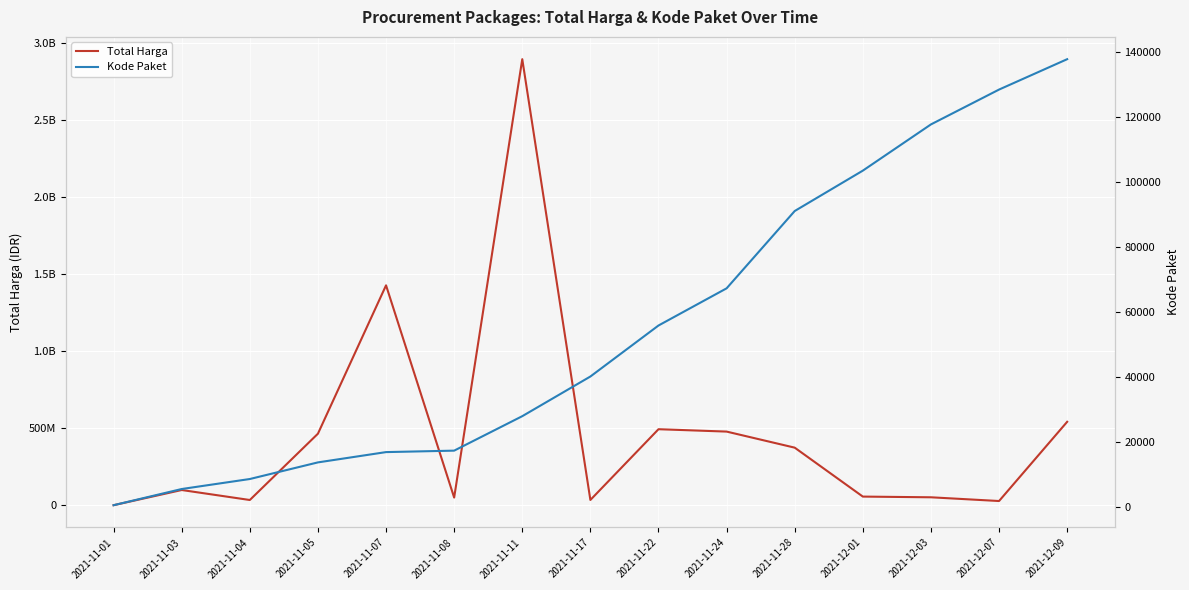

At which label is Total Harga closest to 1446227800?

2021-11-07